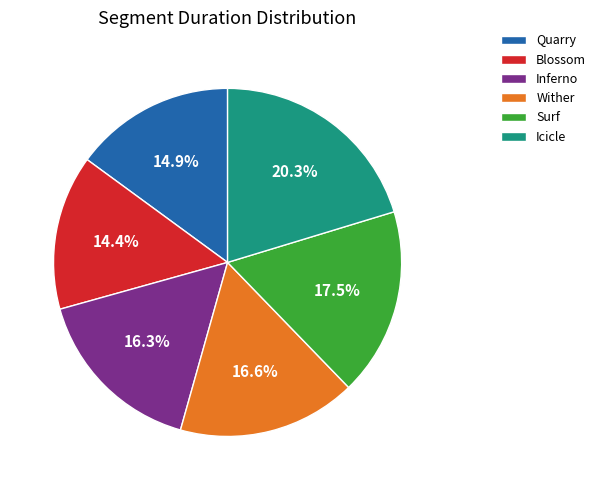

Between Surf and Wither, which is larger?

Surf